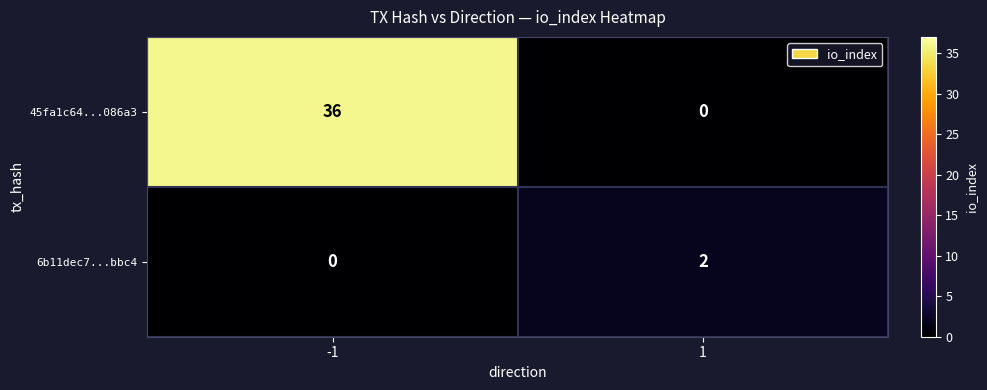

True or false: 45fa1c64...086a3 has a value of 0 at 1.

True